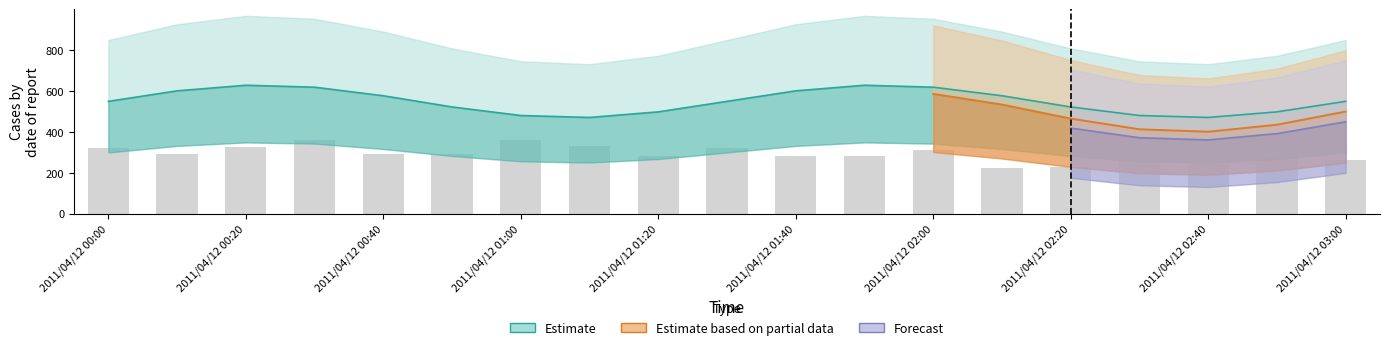

Are the bars horizontal?

No